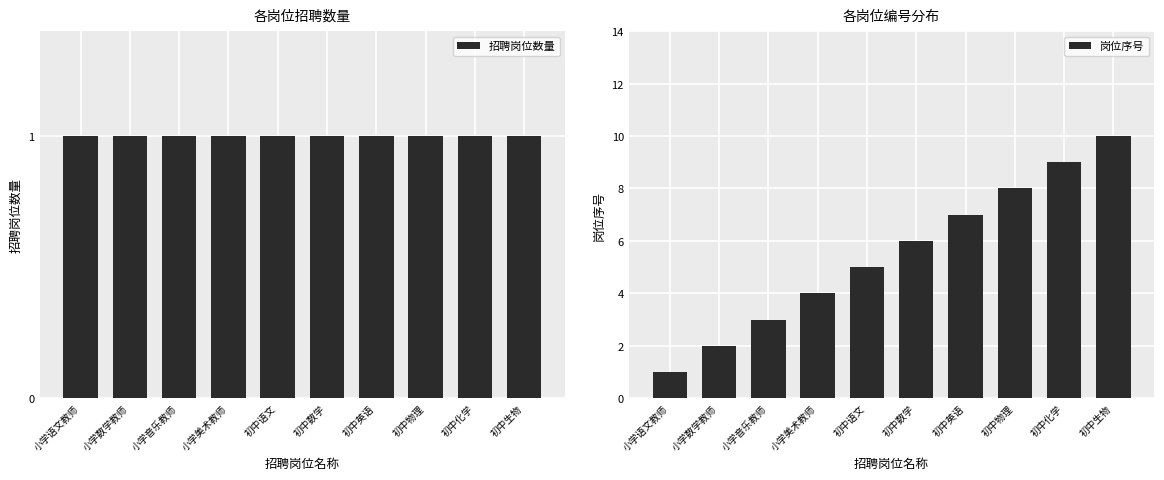

Count the number of categories in the chart.

10